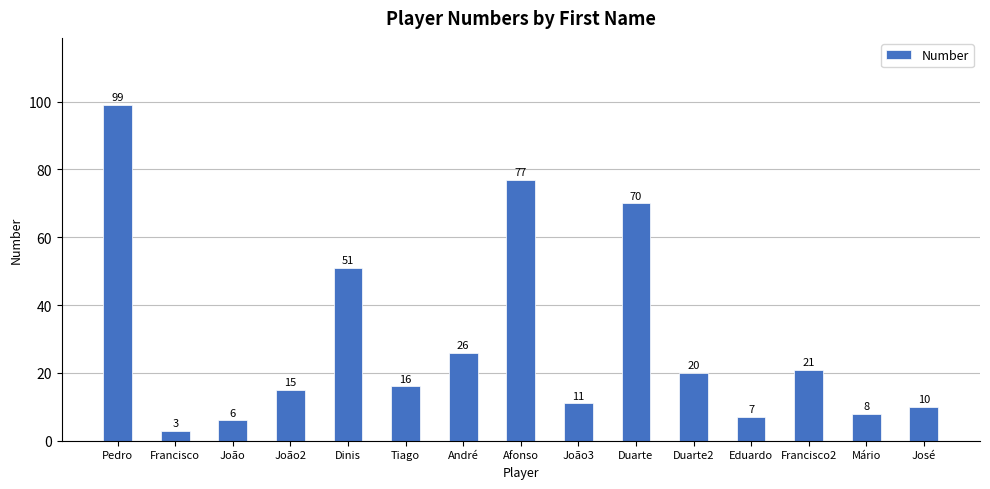

Reading left to right, what are all the values shown in this chart?

99	3	6	15	51	16	26	77	11	70	20	7	21	8	10